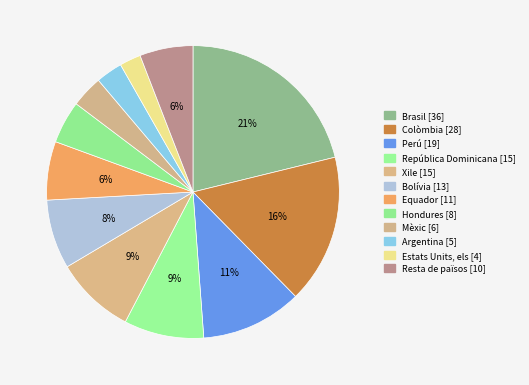

To the nearest percent, what is the average slice percentage?

8%